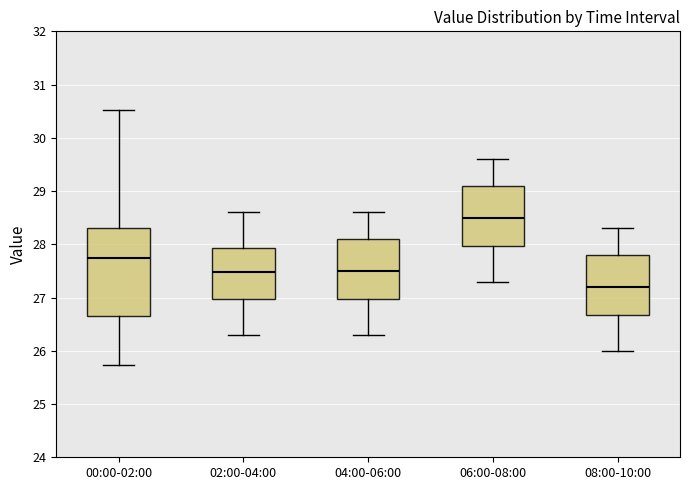

Reading left to right, read every box against the y-axis: the position of its median line, the range the box covers, and the ends of its whiskers. The values are not printed on the chart, so give them approximately, as read against the axis.

00:00-02:00: median 27.8, box 26.7 to 28.3, whiskers 25.7 to 30.5
02:00-04:00: median 27.5, box 27.0 to 27.9, whiskers 26.3 to 28.6
04:00-06:00: median 27.5, box 27.0 to 28.1, whiskers 26.3 to 28.6
06:00-08:00: median 28.5, box 28.0 to 29.1, whiskers 27.3 to 29.6
08:00-10:00: median 27.2, box 26.7 to 27.8, whiskers 26.0 to 28.3